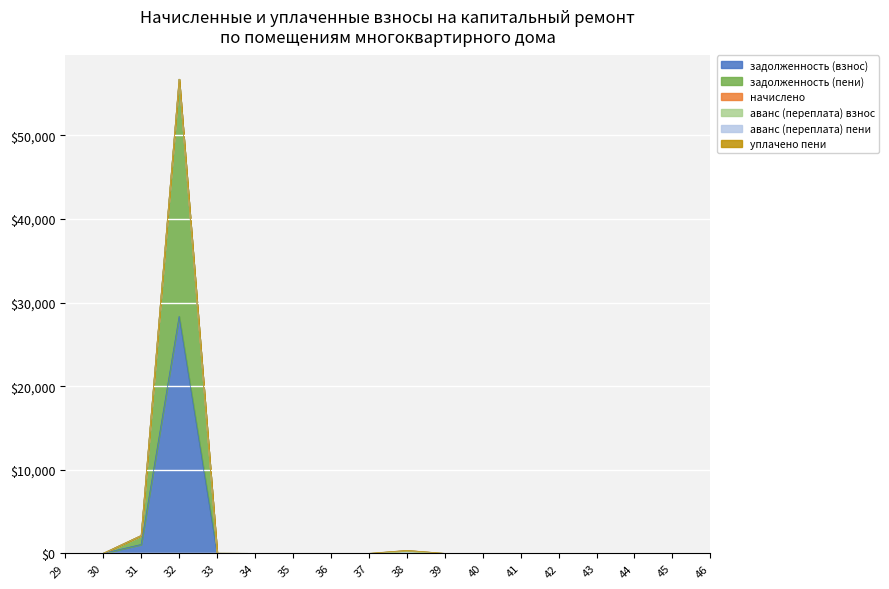

What is the sum of all задолженность (взнос) values?

29427.9